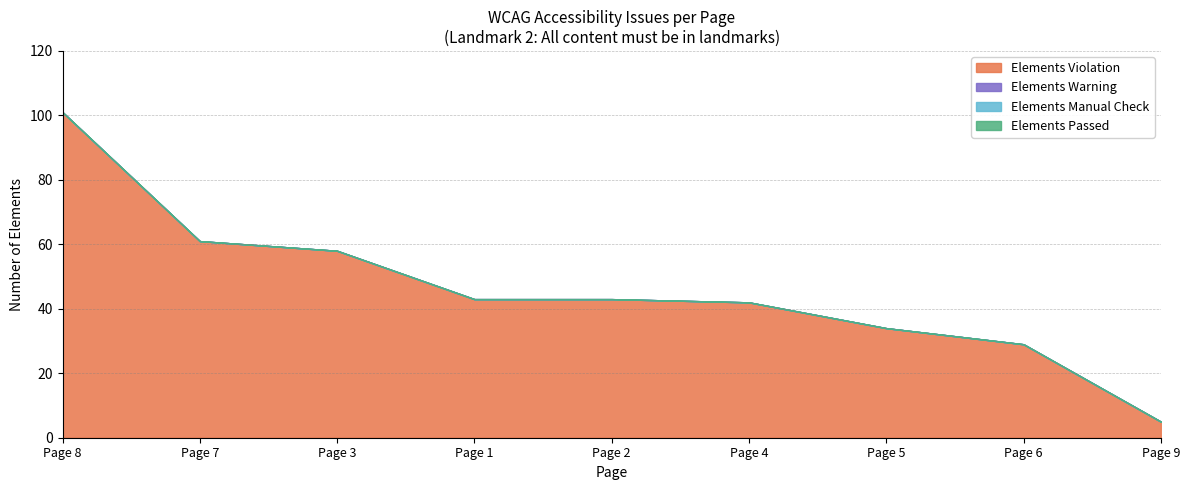

The Elements Violation series shows 135 at Page 8. True or false?

False